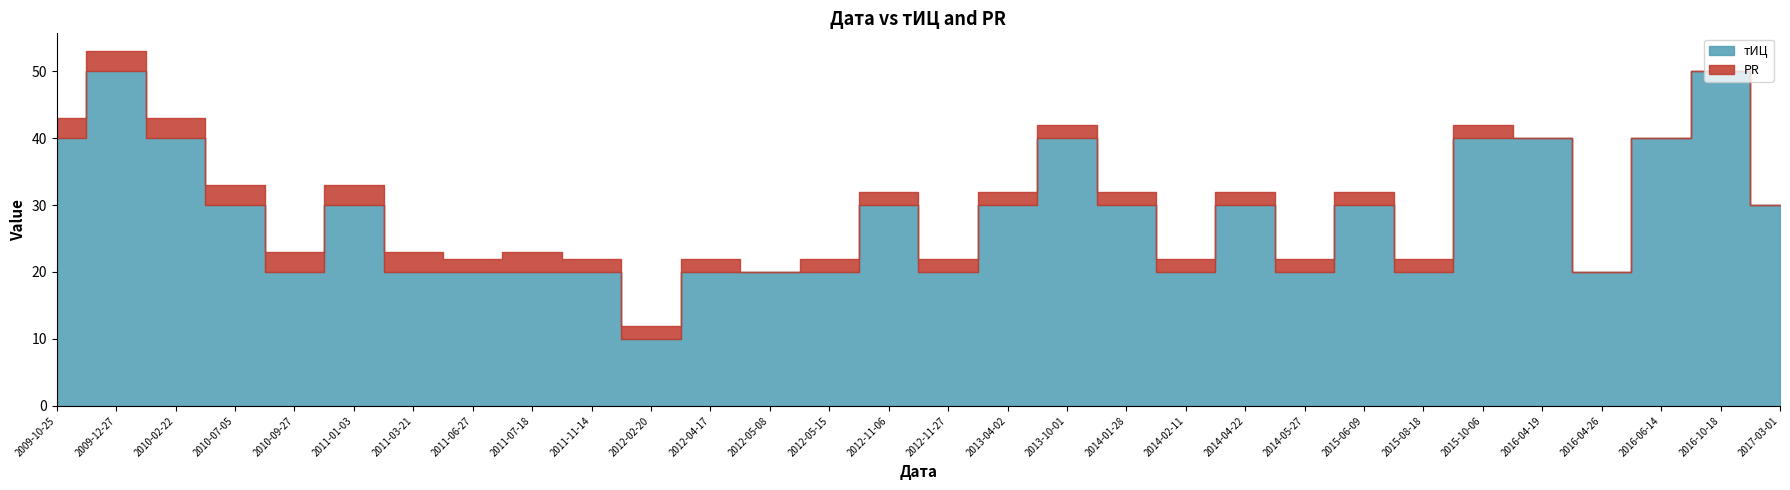

List the series in order of their peak value, lowest first.

PR, тИЦ